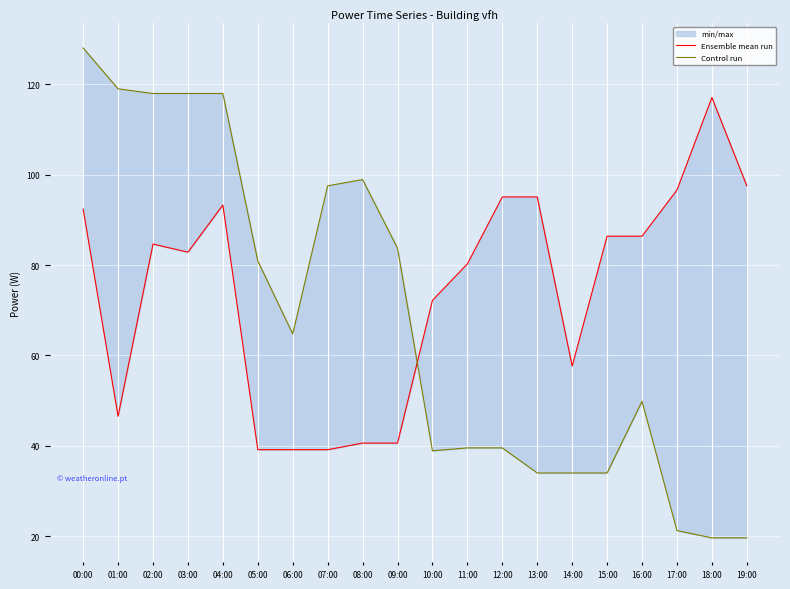

Rank the series at 02:00 from lowest to highest value.

Ensemble mean run, Control run